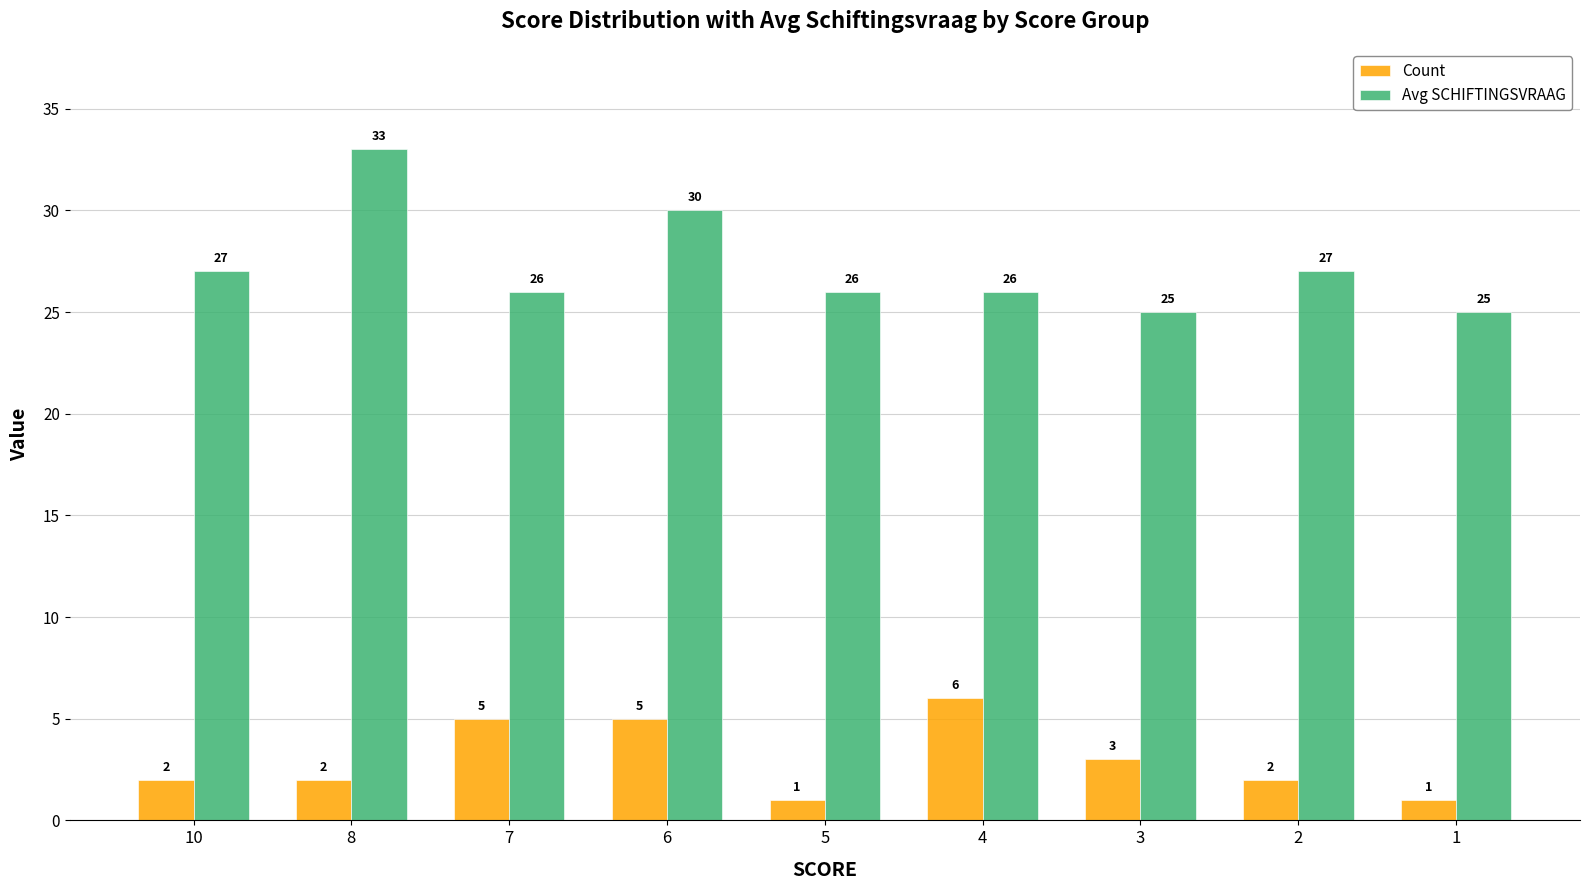

The value of Count at 10 is 2. True or false?

True